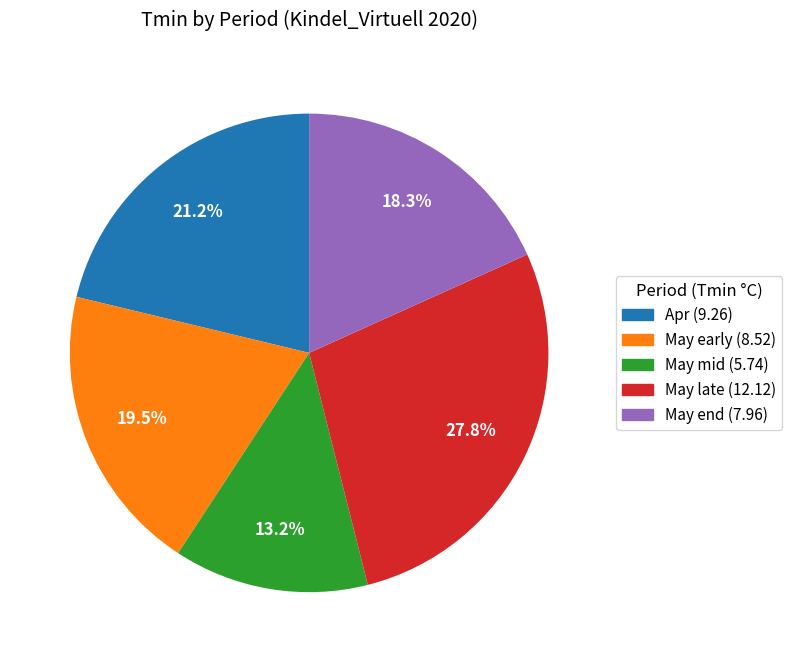

Count the number of slices in the pie.

5